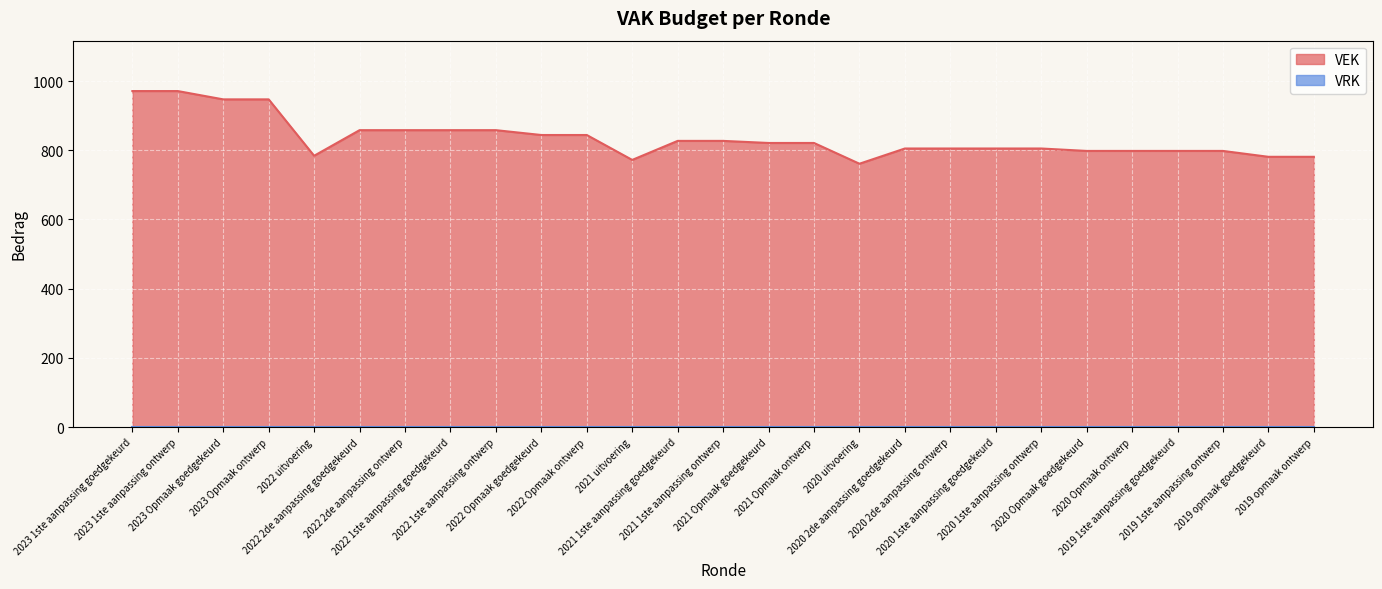

What is the difference between the maximum and minimum values?

210